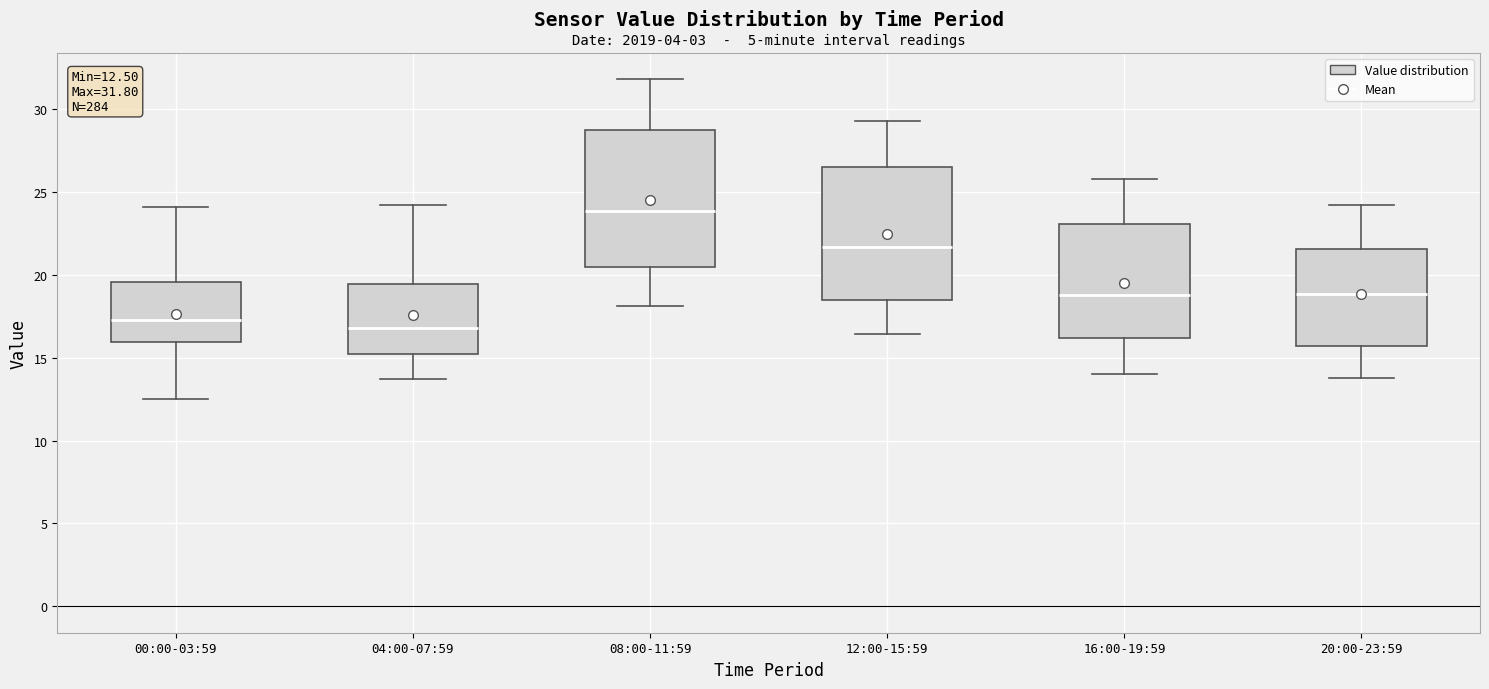

Which box's median line is the highest?

08:00-11:59